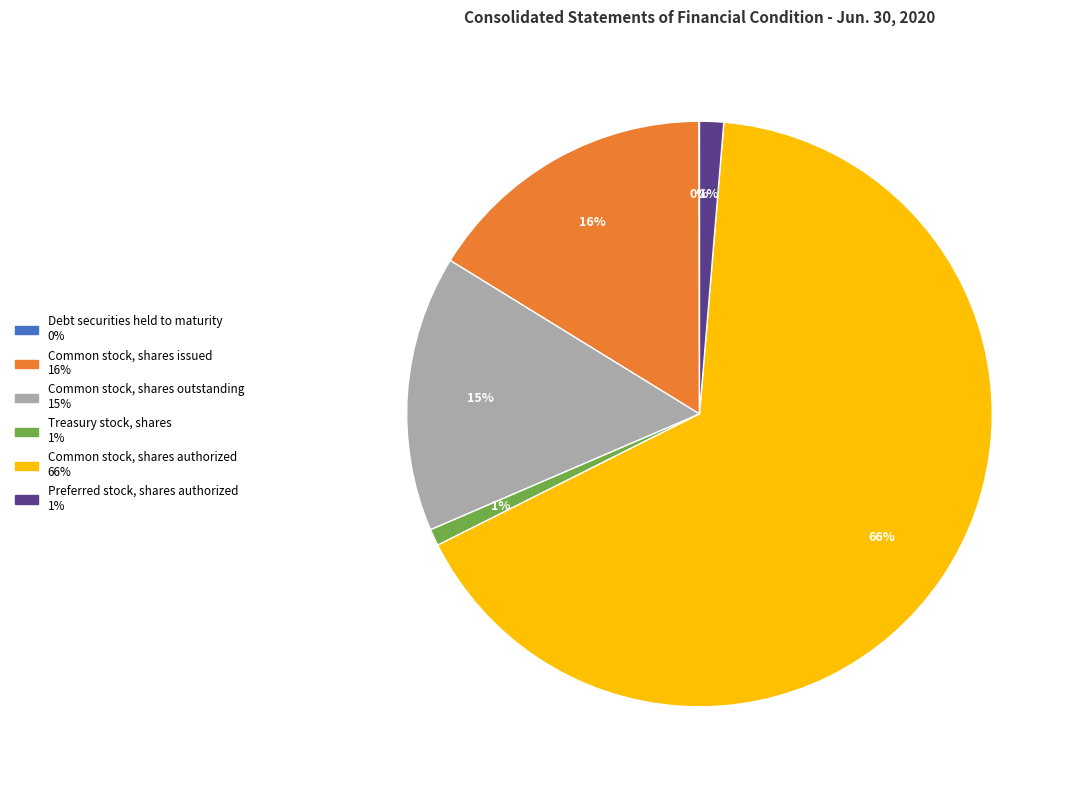

Between Common stock, shares issued and Preferred stock, shares authorized, which is larger?

Common stock, shares issued